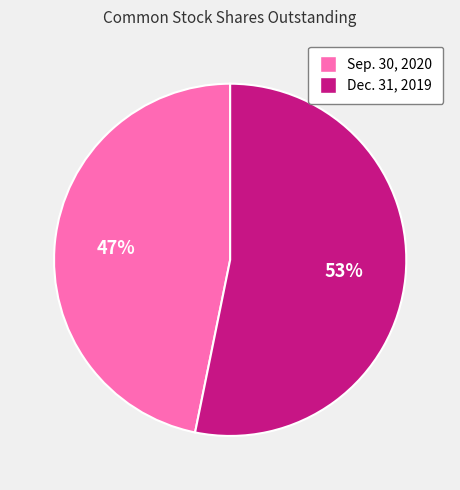

The Dec. 31, 2019 slice represents 59% of the pie. True or false?

False